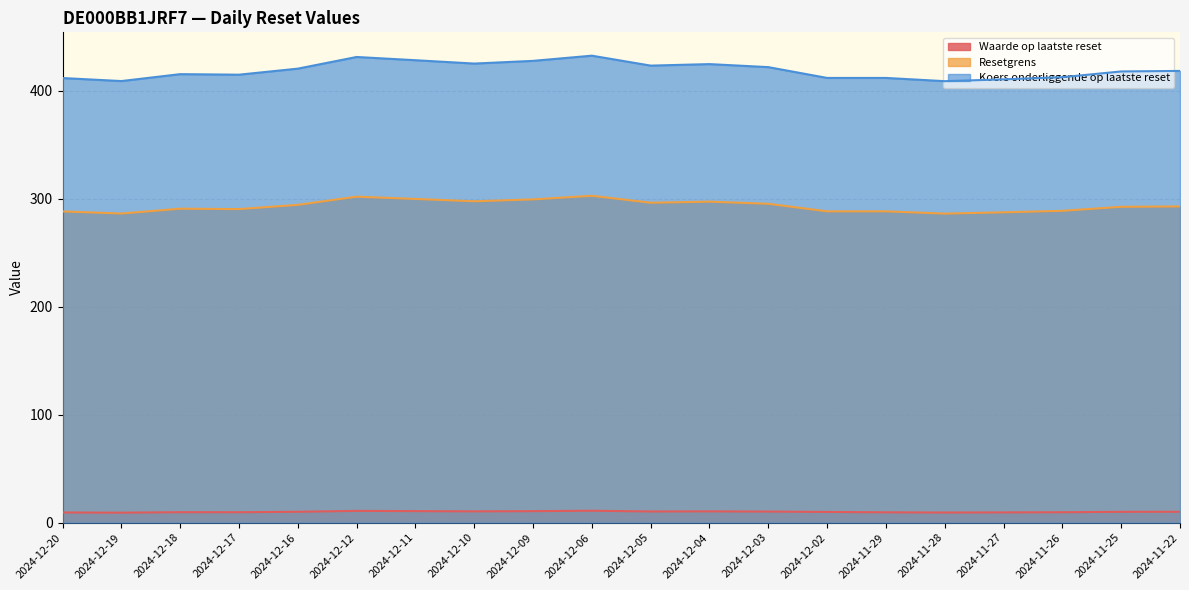

At which label does Waarde op laatste reset first exceed 10?

2024-12-16